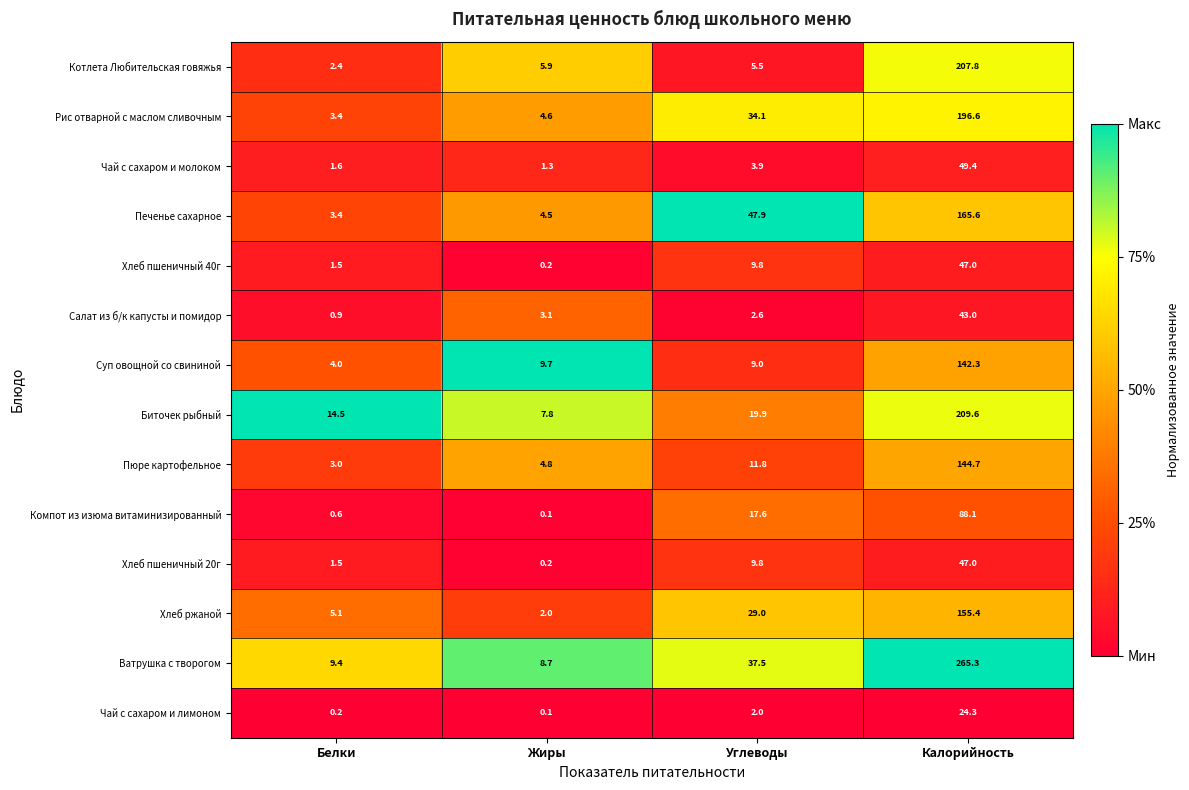

What is the spread (max minus min) of values at Жиры?

9.6